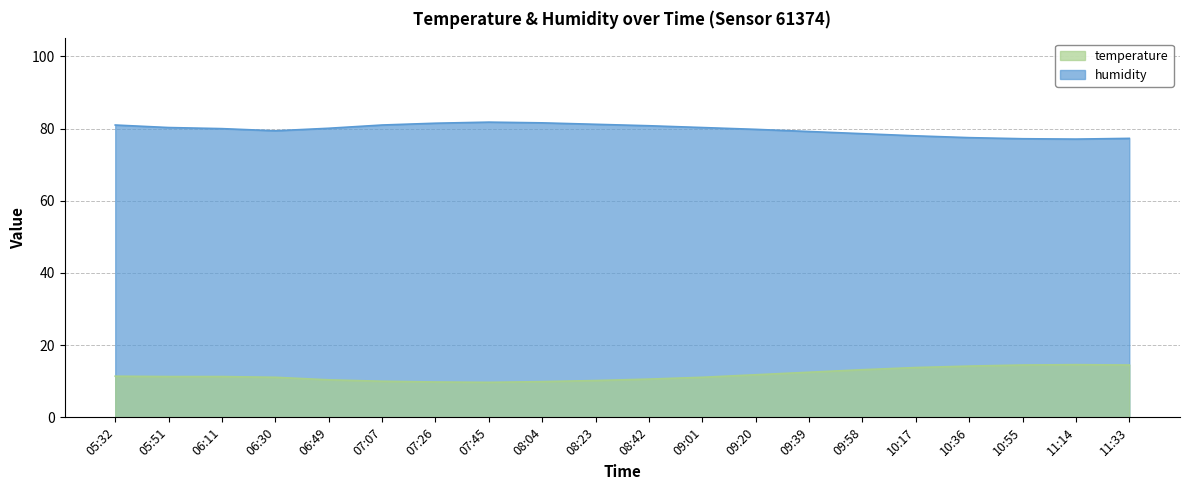

True or false: humidity and temperature intersect in this chart.

False